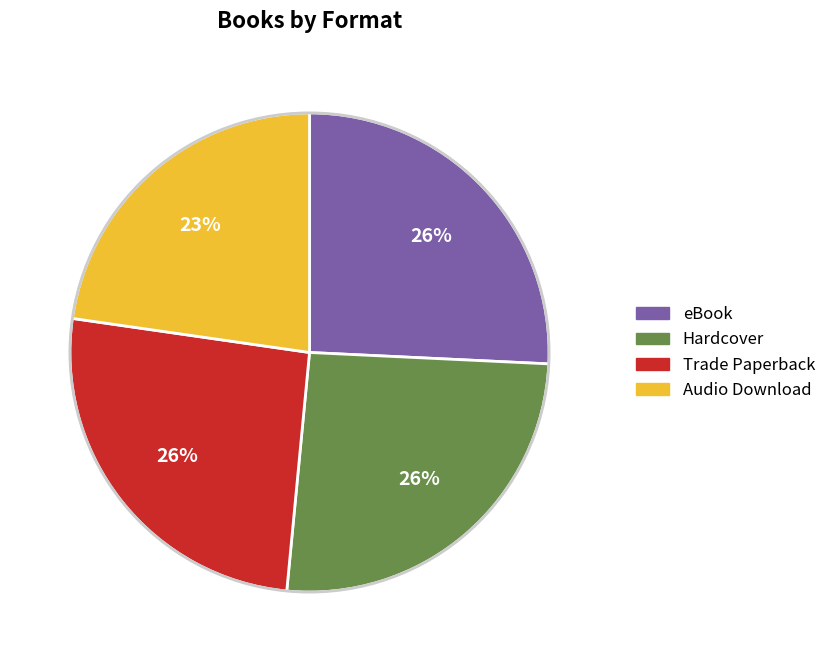

Is the sum of Hardcover and Trade Paperback greater than half?

Yes